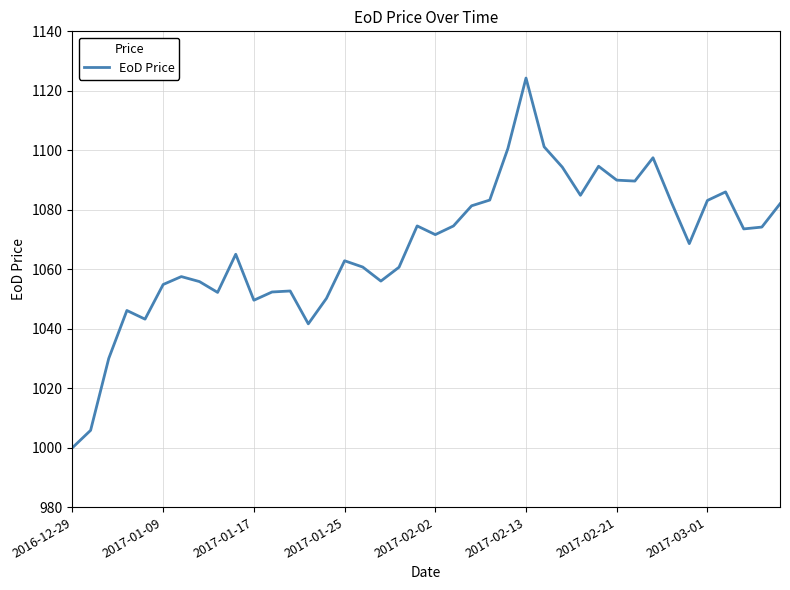

What is the average value?

1067.7